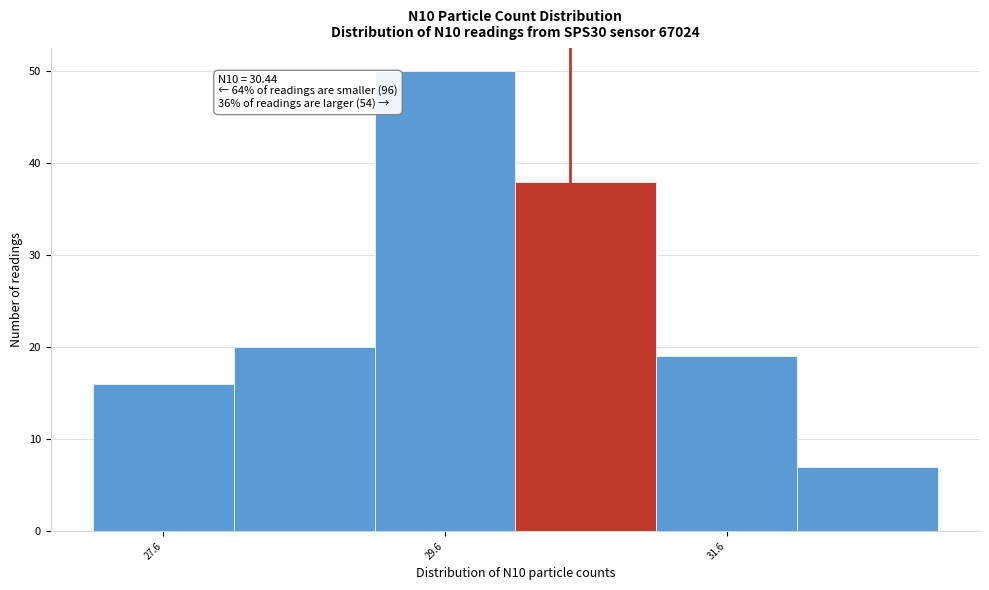

Which range on the x-axis has the tallest bar?

29.05 to 30.05